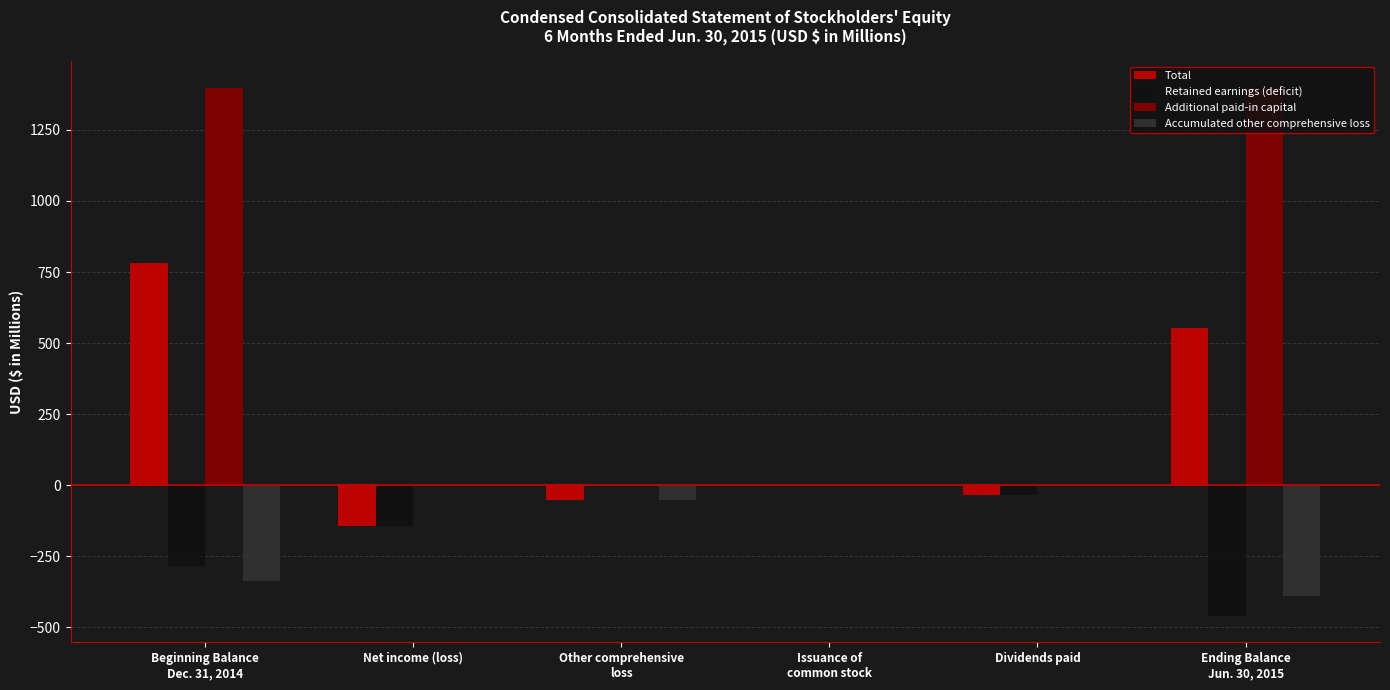

Which series has the largest total across all categories?

Additional paid-in capital